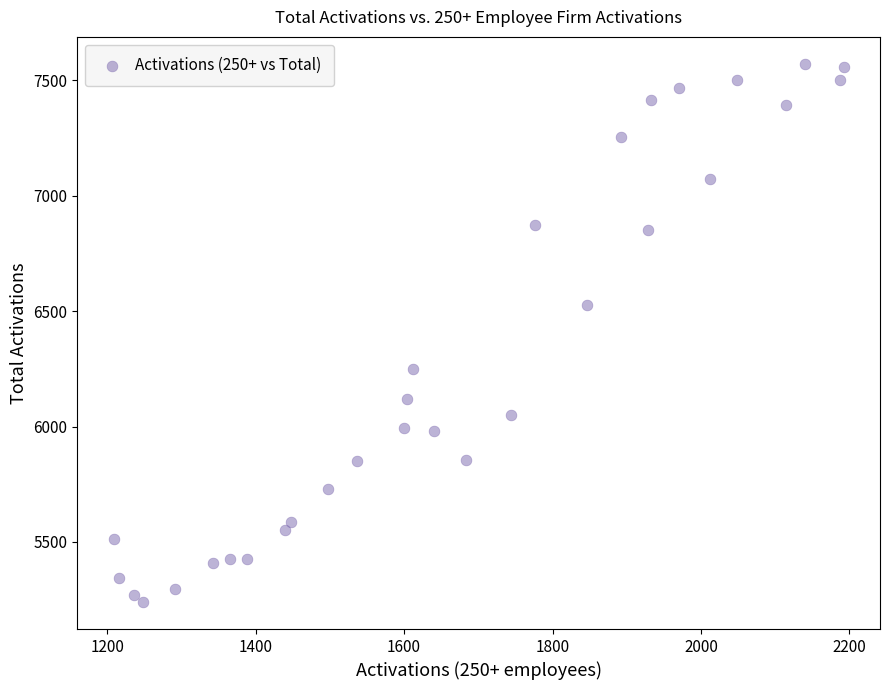

What Y value in the scatter plot is closest to 6405?

6526